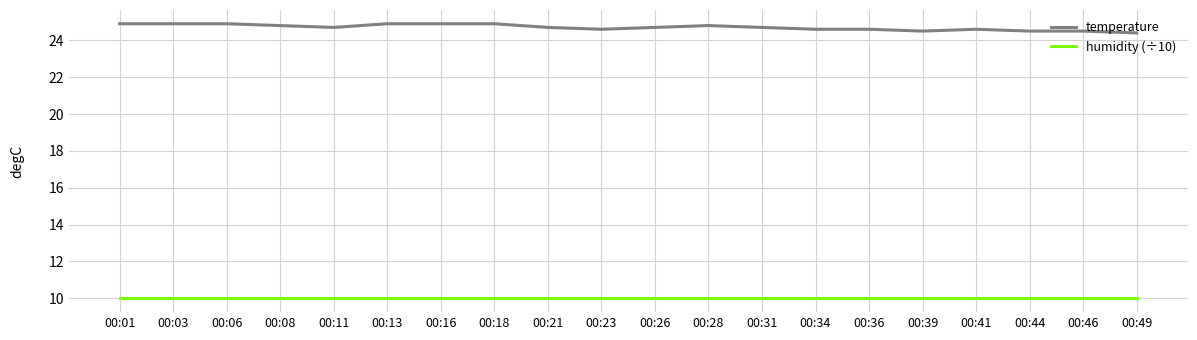

What is the total value across all series at 00:36?

34.6